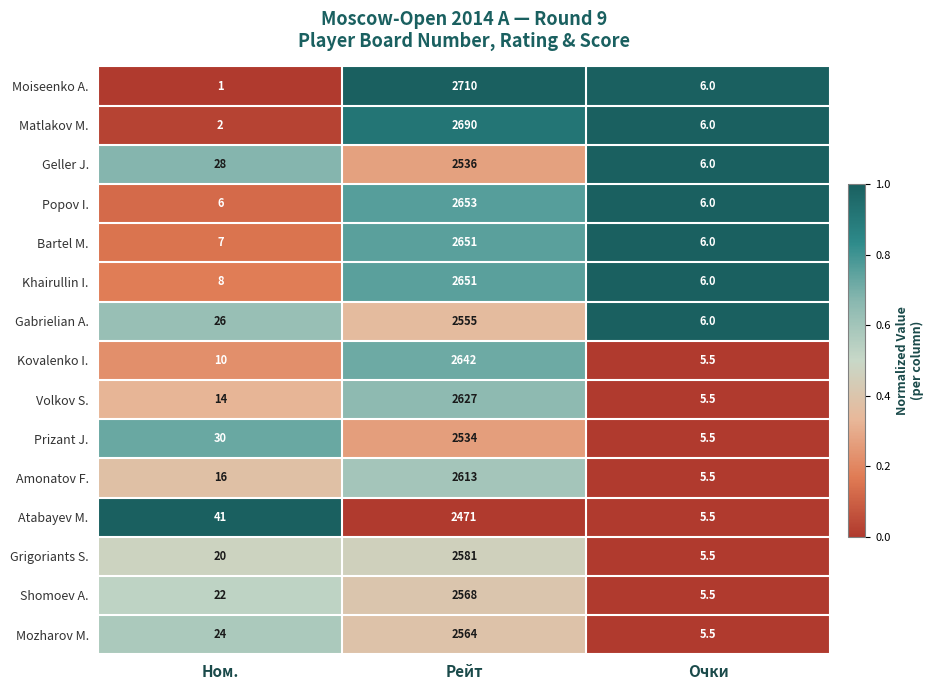

At which label does Volkov S. reach its minimum?

Очки